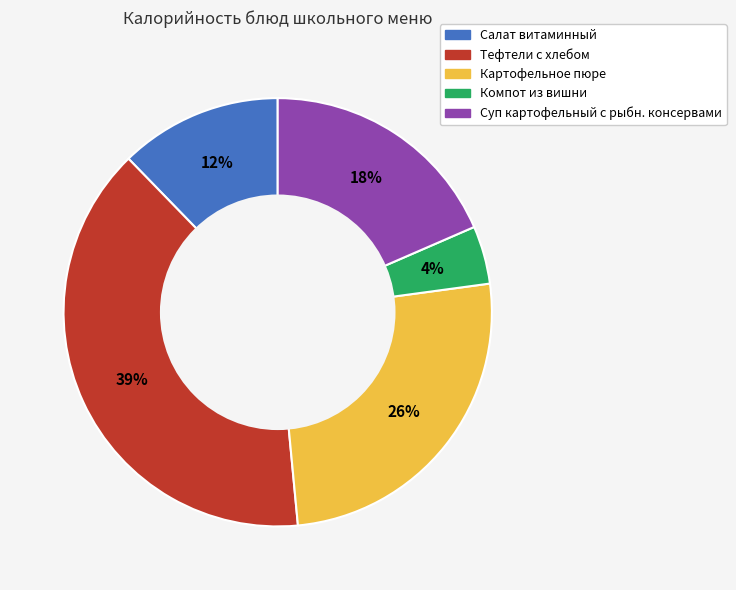

Which category has the biggest portion of the pie?

Тефтели c хлебом